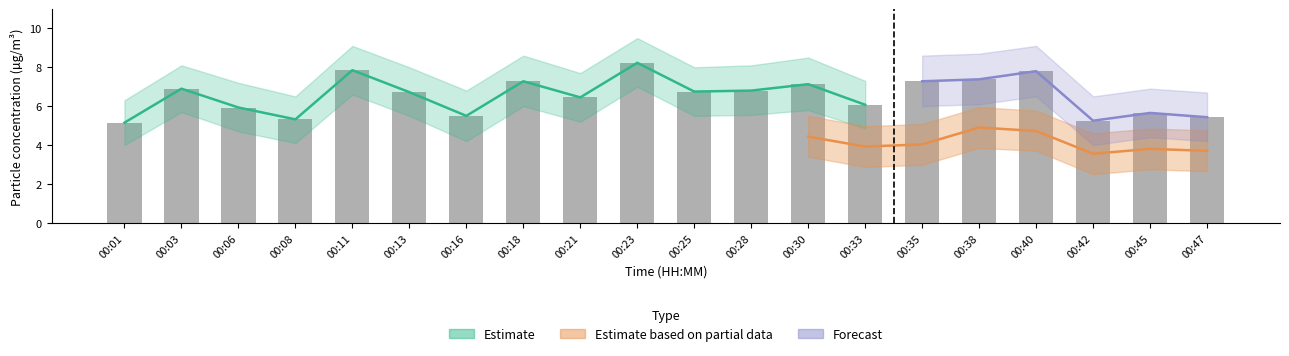

What is the sum of all values?

130.9